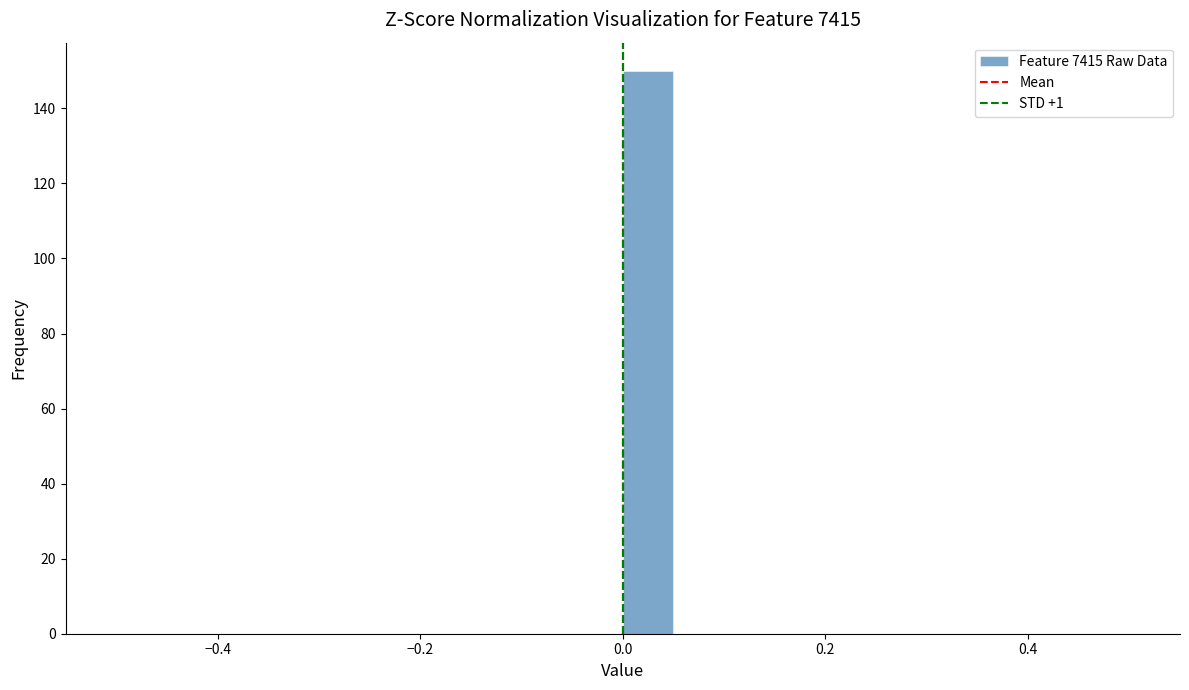

Around what value on the x-axis is the tallest bar? Give the approximate position of its centre, as read against the axis.

0.02